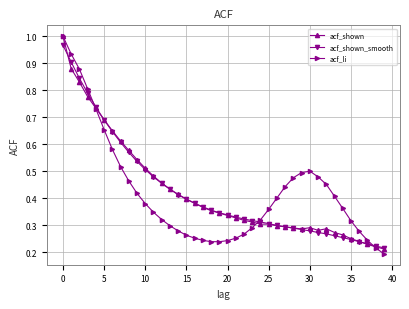

At how many categories does at least one series exceed 0?

40